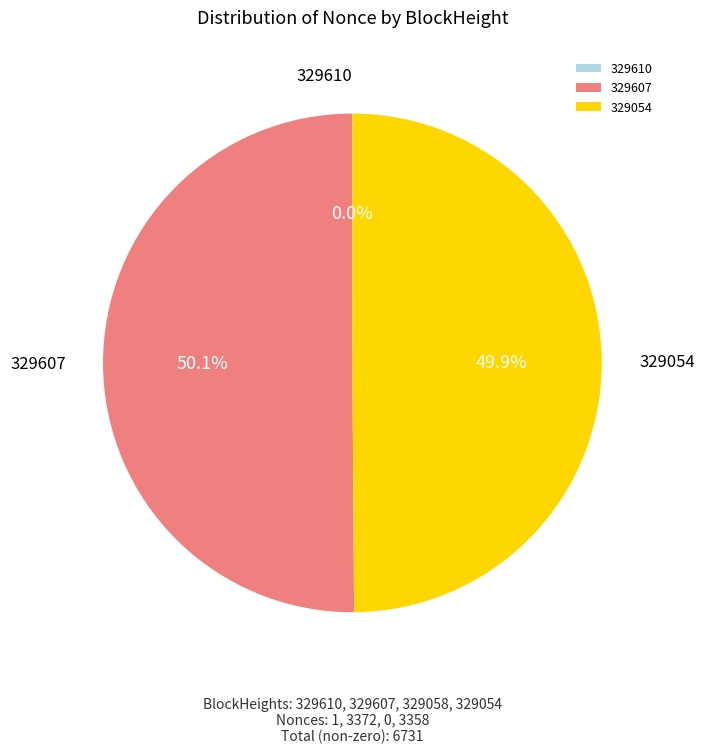

What is the ratio of the value at 329607 to the value at 329054?

1.0